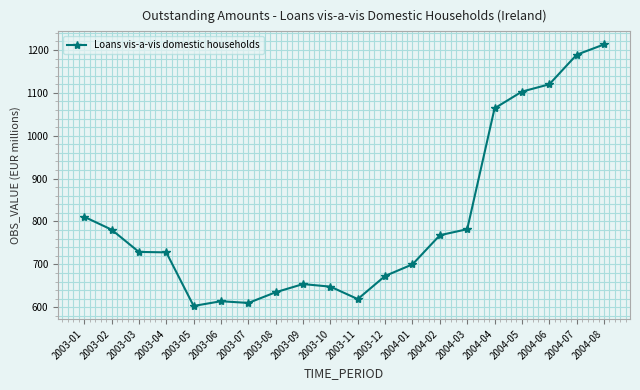

Which label corresponds to the smallest value in the chart?

2003-05